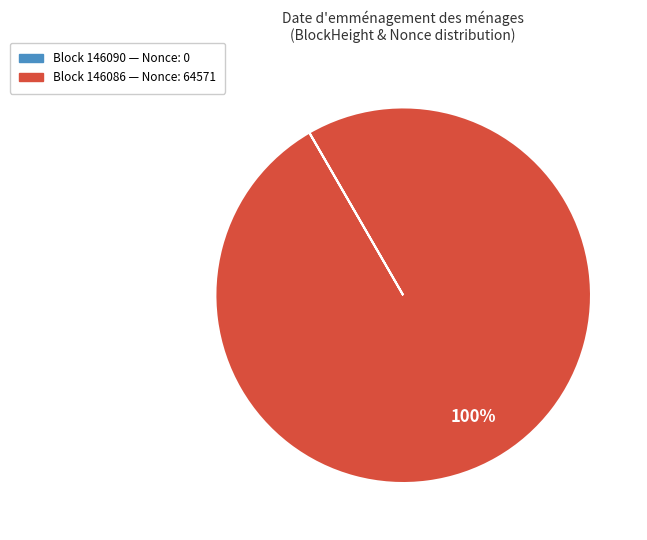

To the nearest percent, what is the average slice percentage?

50%